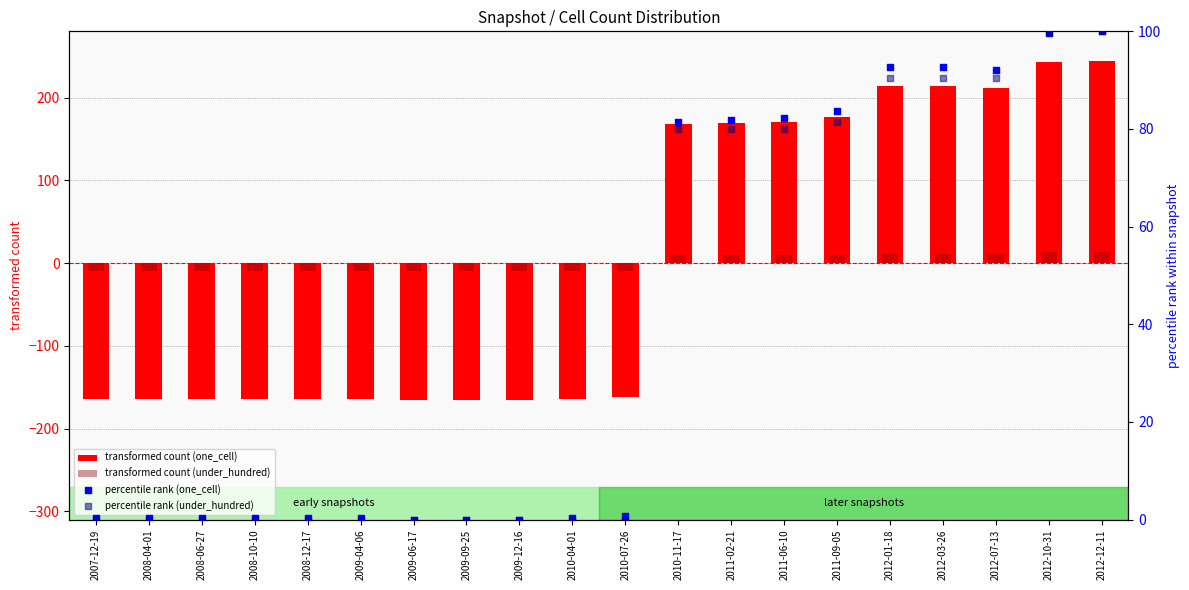

Which series contains the lowest Y value?

transformed count (one_cell)